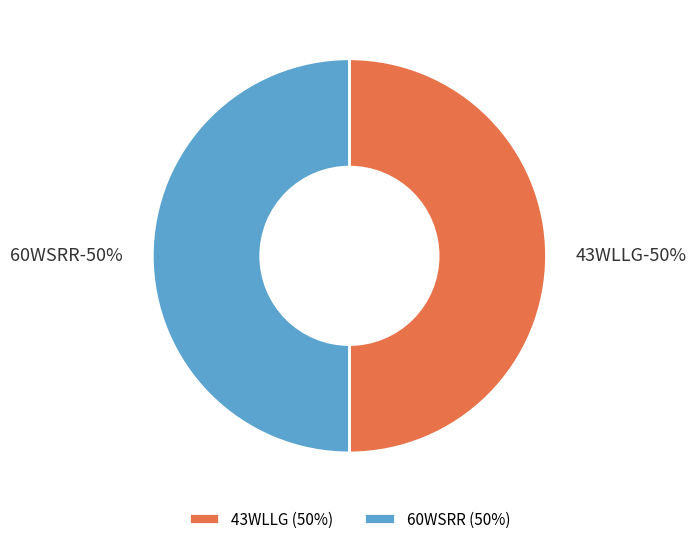

Combined, what portion of the pie is 43WLLG and 60WSRR?

100.0%